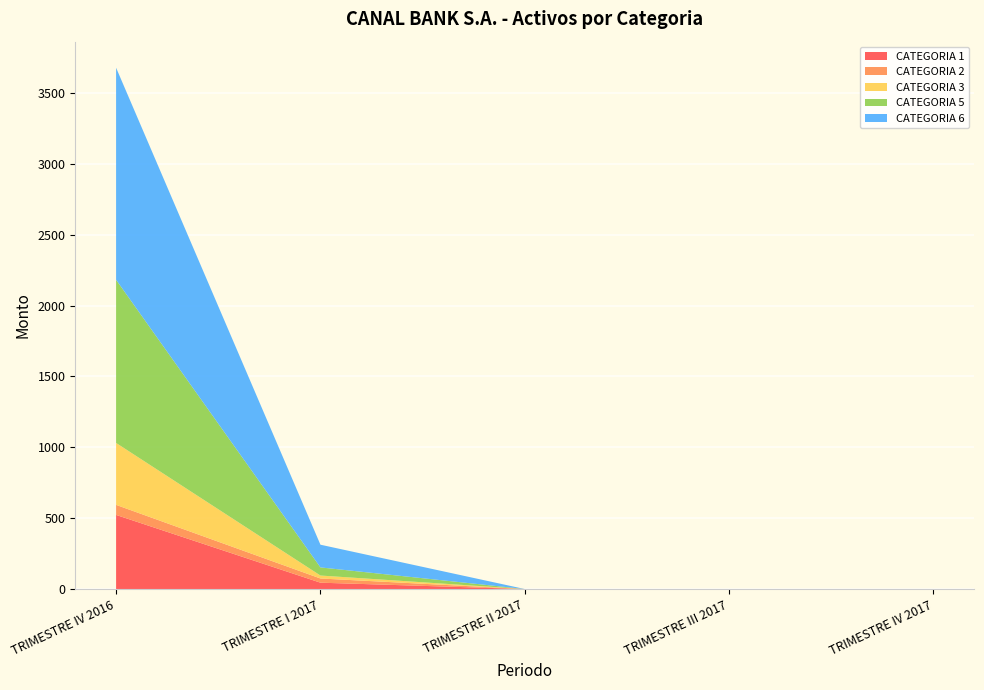

Reading left to right, extract all data points from this chart.

CATEGORIA 1: 523.0	44.8	0.0	0.0	0.0
CATEGORIA 2: 70.9	29.6	0.0	0.0	0.0
CATEGORIA 3: 437.0	21.0	0.0	0.0	0.0
CATEGORIA 5: 1151.3	57.2	0.0	0.0	0.0
CATEGORIA 6: 1496.8	160.3	0.0	0.0	0.0